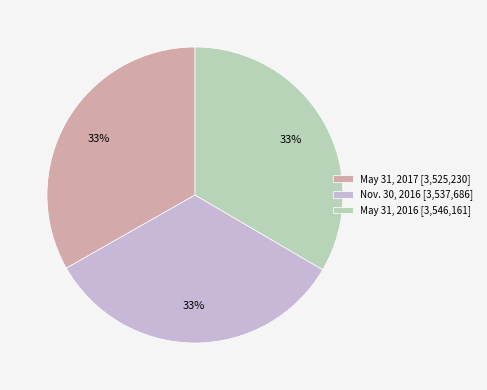

True or false: May 31, 2017 accounts for 33% of the total.

True